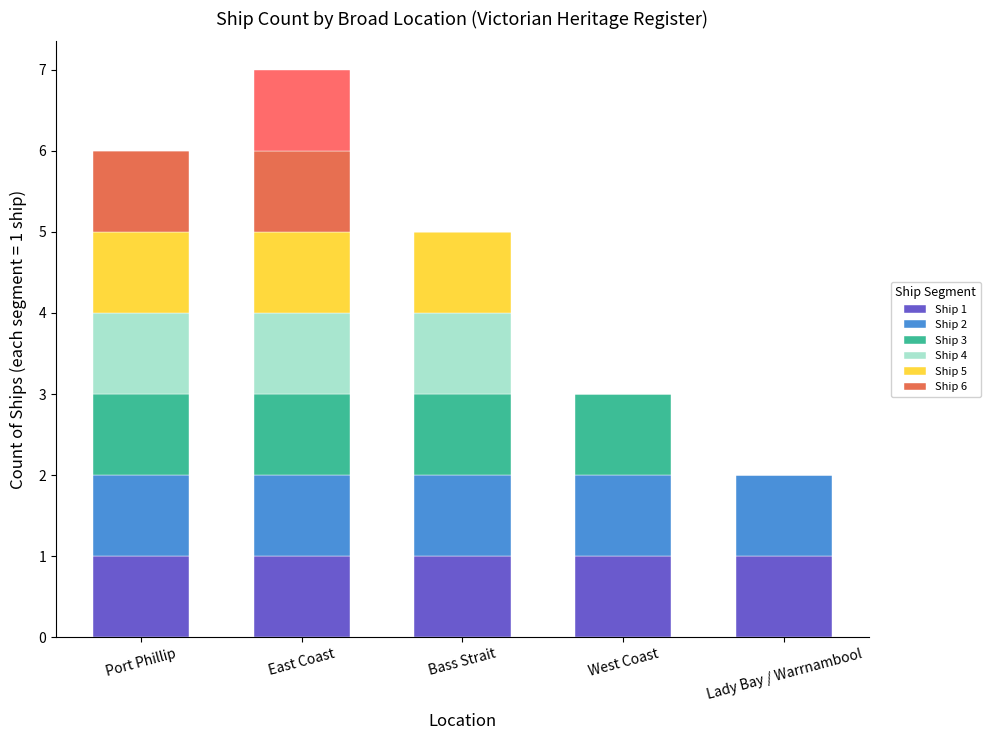

Which category has the highest value across all series?

Port Phillip